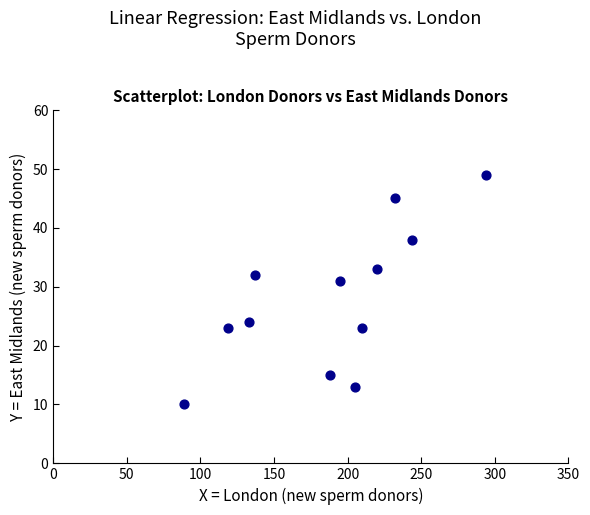

What is the average Y value?

28